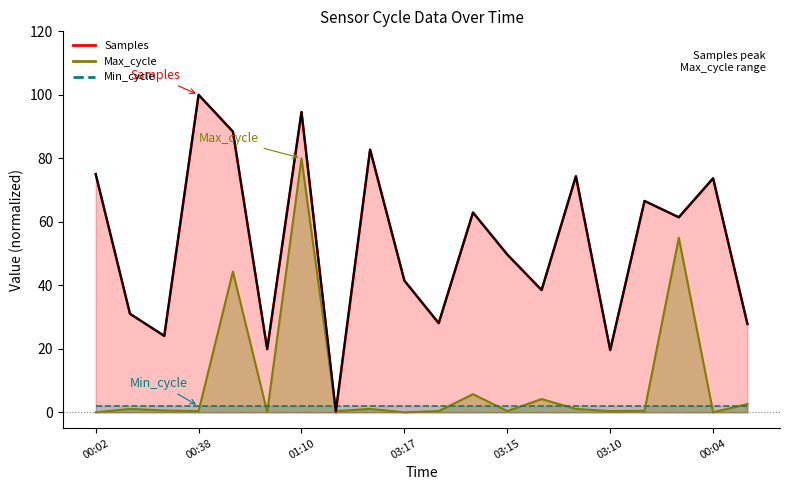

Is it true that Max_cycle equals 0.6 at 00:26?

True